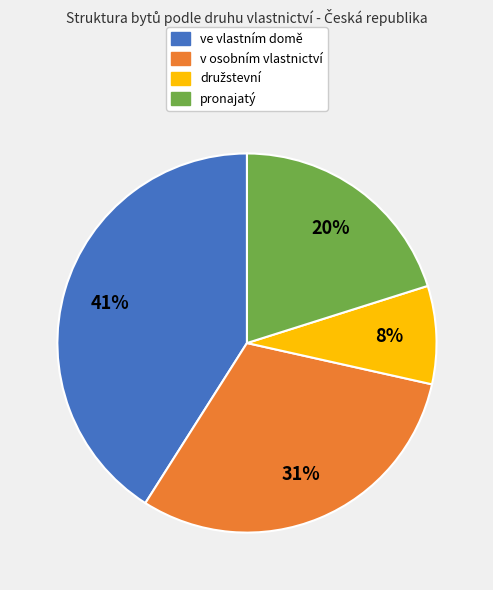

To the nearest percent, what is the difference between the largest and smallest slice percentages?

33%